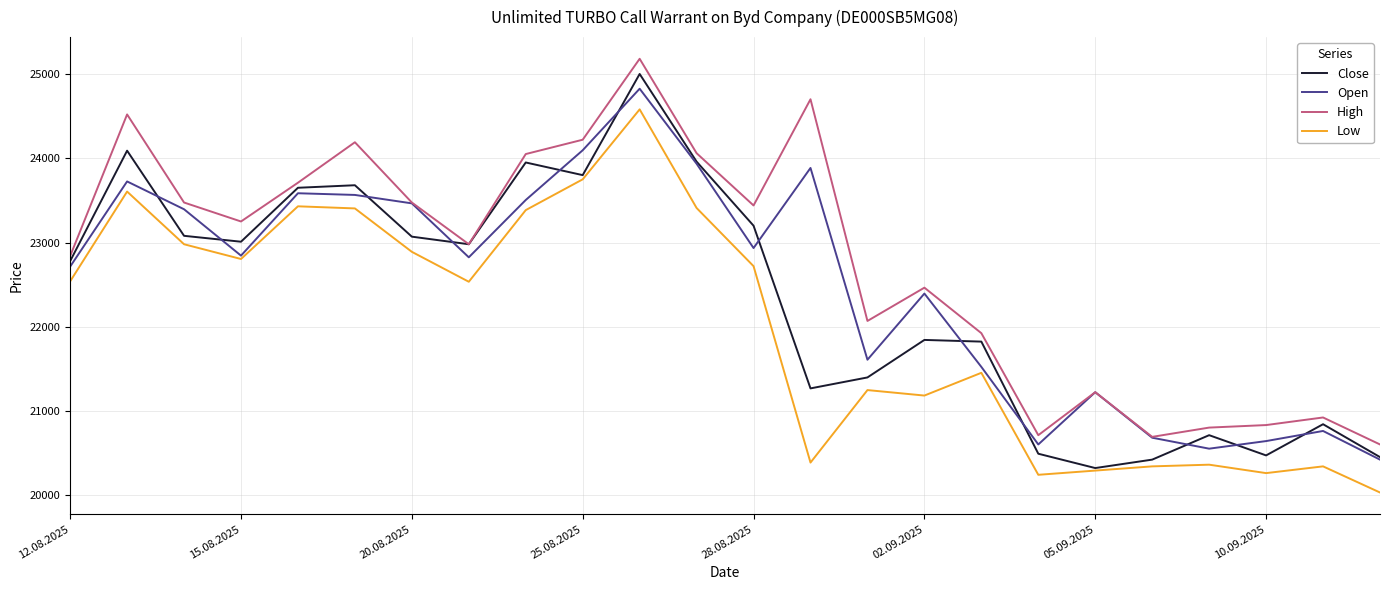

List the series in order of their overall mean, lowest first.

Low, Close, Open, High